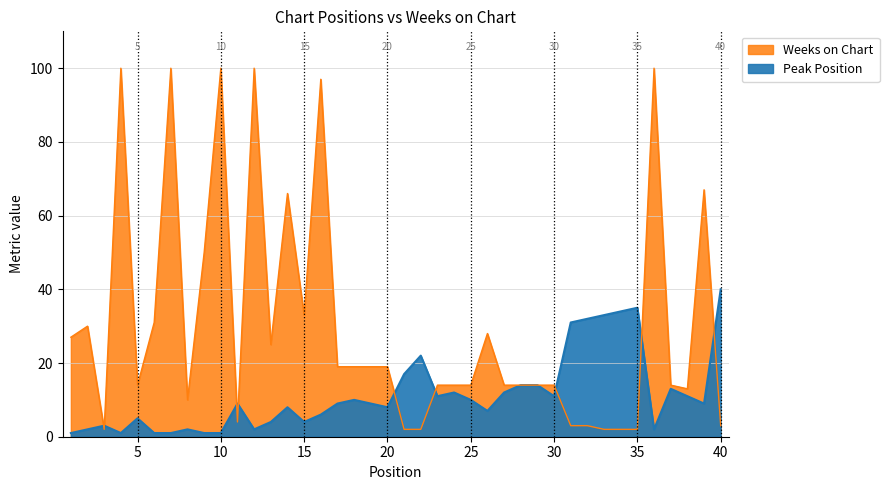

Which category has the highest value in the Weeks on Chart series?

4